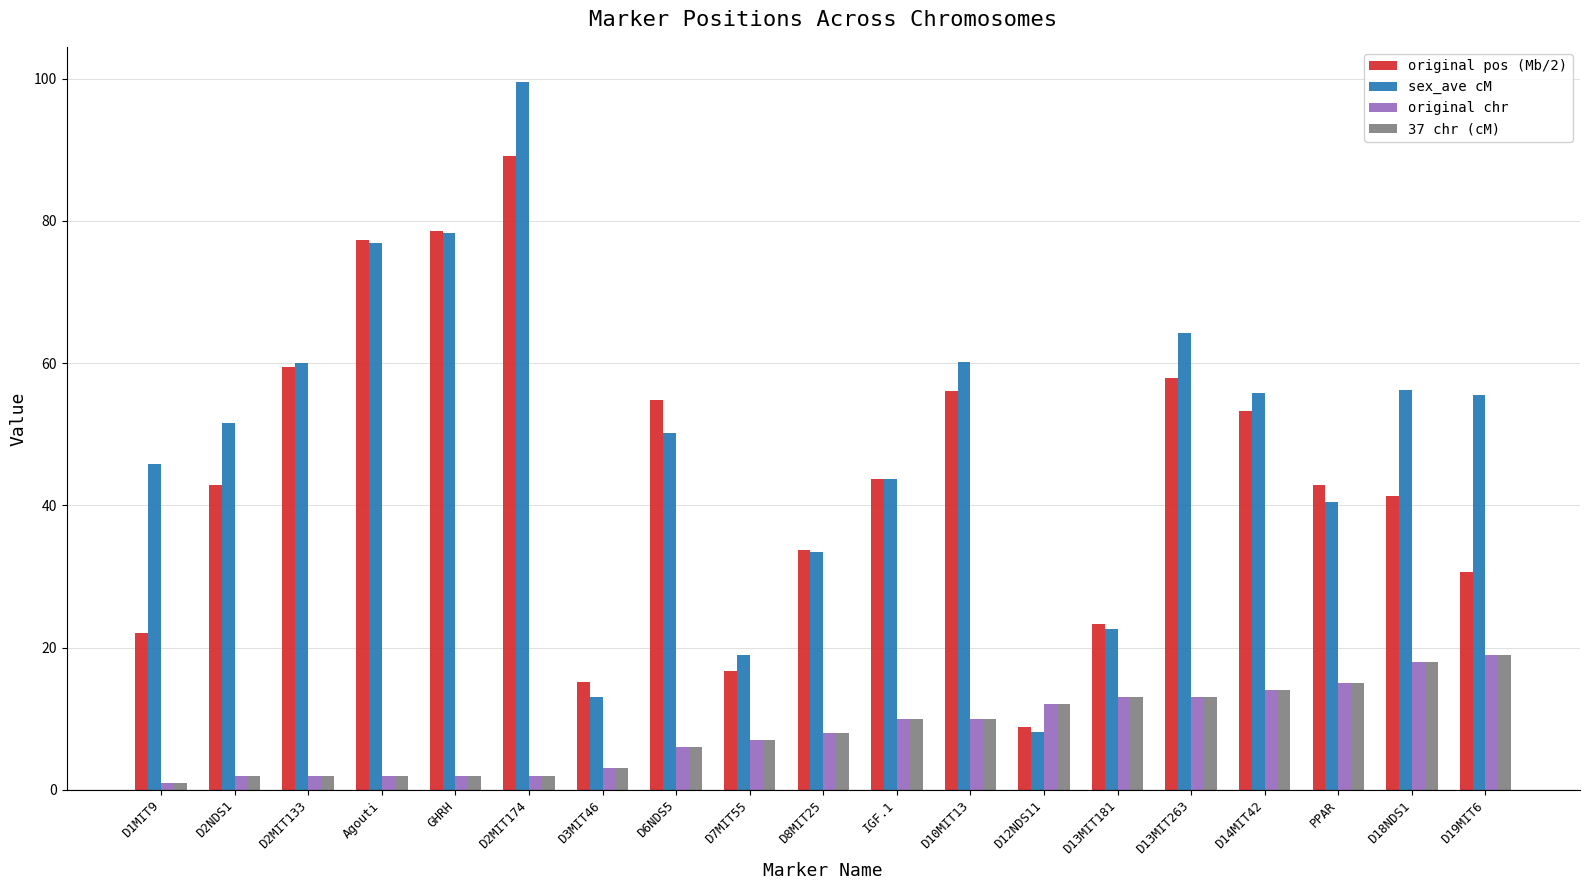

Are the bars grouped side by side (vs. stacked)?

Yes